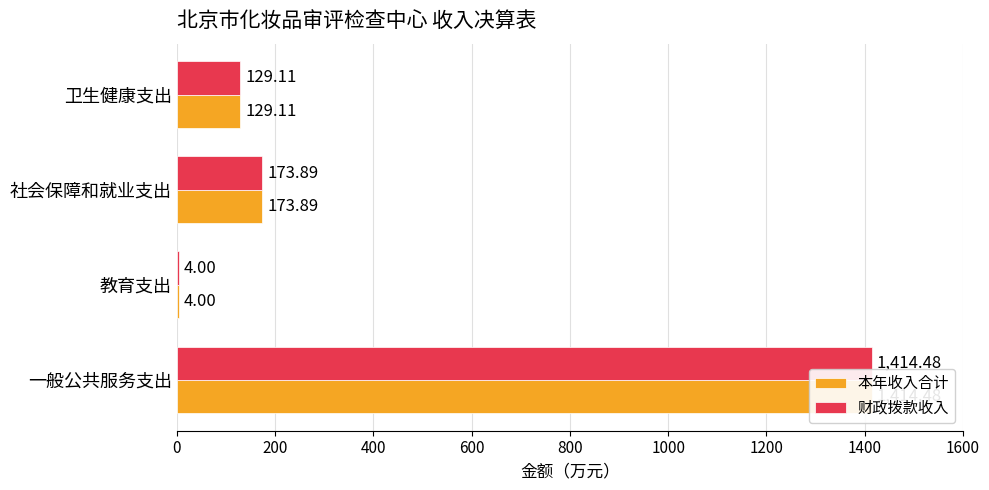

What is the smallest value displayed?

4.0